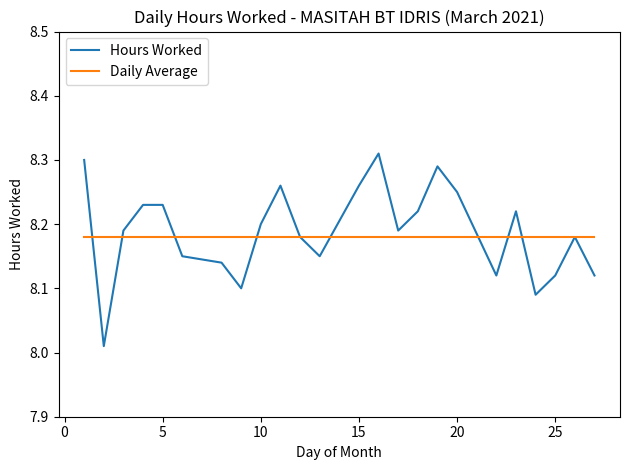

Which series has the widest spread of values?

Hours Worked